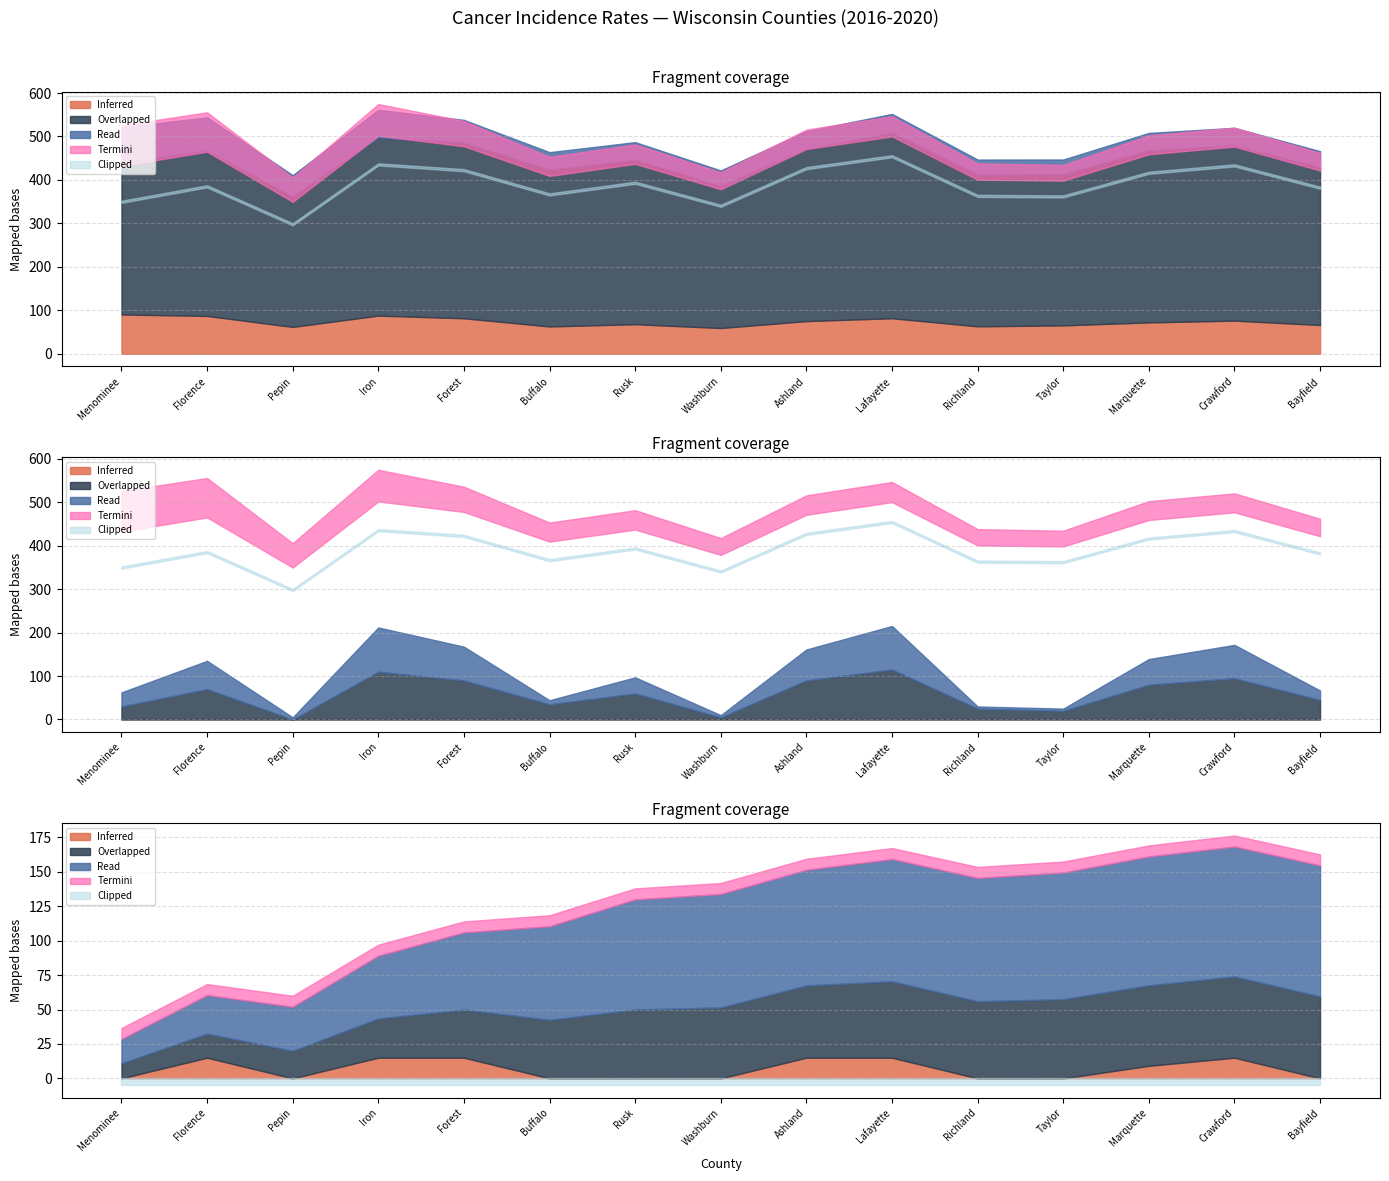

True or false: Avg Annual Count and Upper 95% CI intersect in this chart.

False